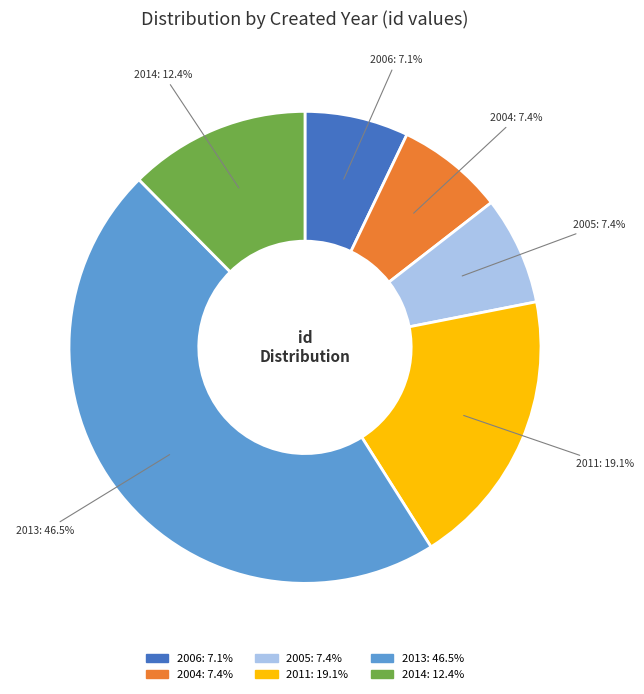

How many slices are in this pie chart?

6